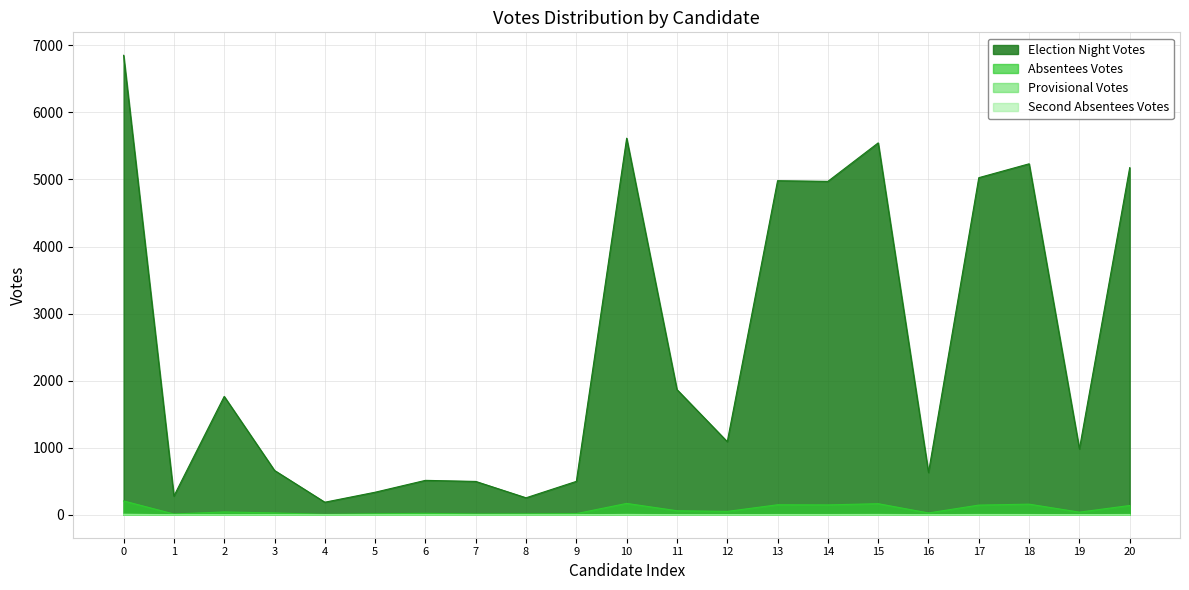

What is the sum of the Absentees Votes values at 13 and 5?

163